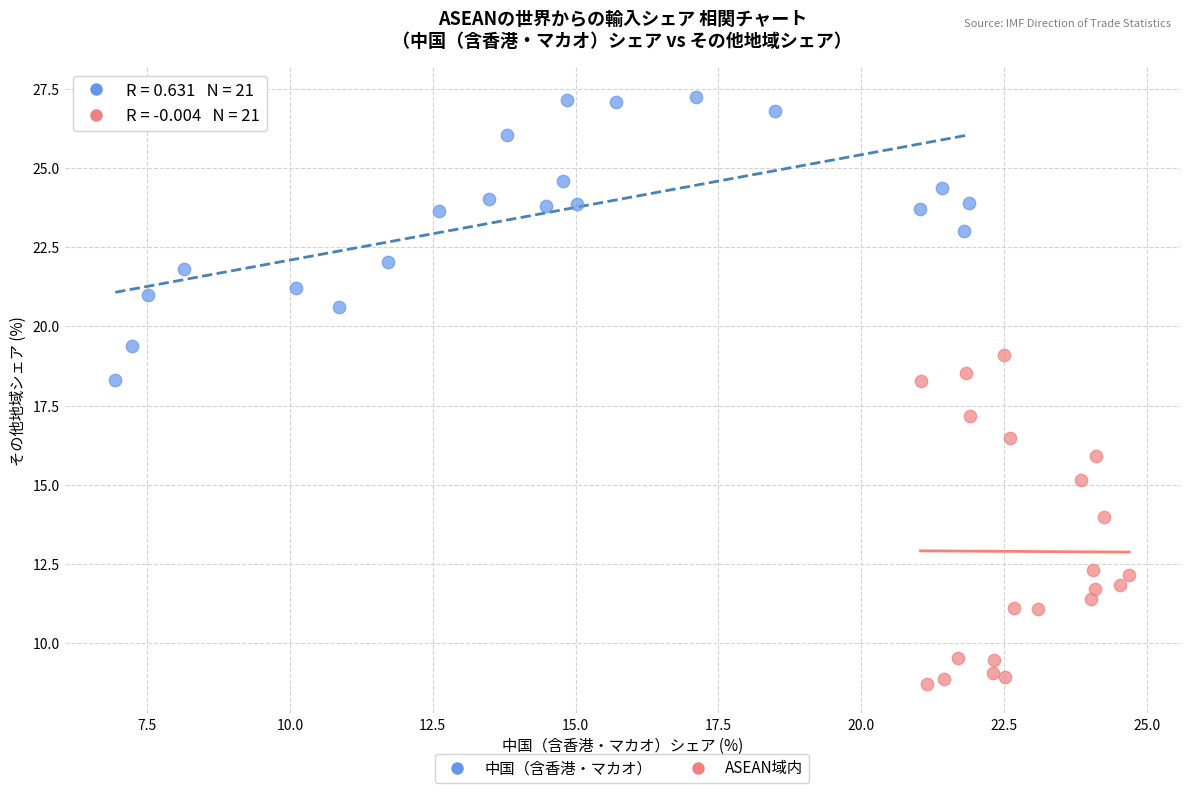

Which series contains the lowest Y value?

ASEAN域内